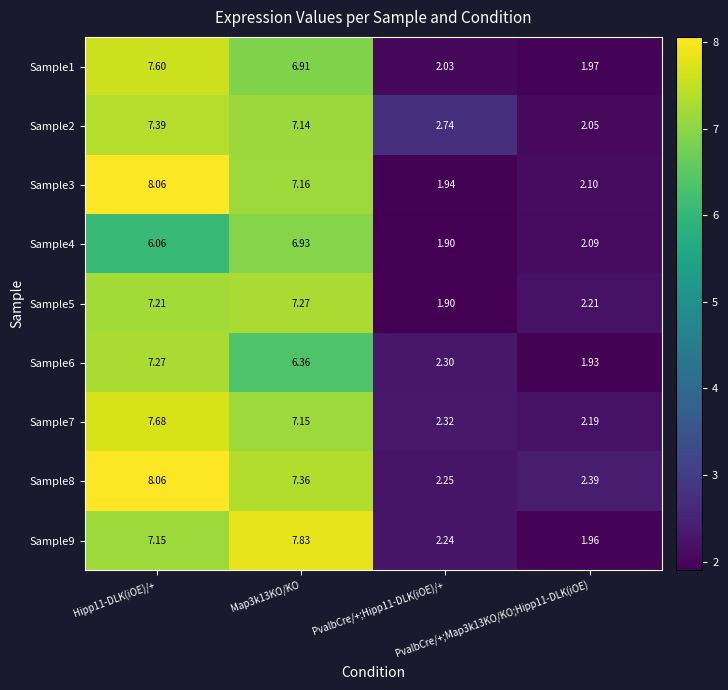

Reading left to right, what are all the values shown in this chart?

Sample1: Hipp11-DLK(iOE)/+=7.6	Map3k13KO/KO=6.9	PvalbCre/+;Hipp11-DLK(iOE)/+=2.0	PvalbCre/+;Map3k13KO/KO;Hipp11-DLK(iOE)=2.0
Sample2: Hipp11-DLK(iOE)/+=7.4	Map3k13KO/KO=7.1	PvalbCre/+;Hipp11-DLK(iOE)/+=2.7	PvalbCre/+;Map3k13KO/KO;Hipp11-DLK(iOE)=2.0
Sample3: Hipp11-DLK(iOE)/+=8.1	Map3k13KO/KO=7.2	PvalbCre/+;Hipp11-DLK(iOE)/+=1.9	PvalbCre/+;Map3k13KO/KO;Hipp11-DLK(iOE)=2.1
Sample4: Hipp11-DLK(iOE)/+=6.1	Map3k13KO/KO=6.9	PvalbCre/+;Hipp11-DLK(iOE)/+=1.9	PvalbCre/+;Map3k13KO/KO;Hipp11-DLK(iOE)=2.1
Sample5: Hipp11-DLK(iOE)/+=7.2	Map3k13KO/KO=7.3	PvalbCre/+;Hipp11-DLK(iOE)/+=1.9	PvalbCre/+;Map3k13KO/KO;Hipp11-DLK(iOE)=2.2
Sample6: Hipp11-DLK(iOE)/+=7.3	Map3k13KO/KO=6.4	PvalbCre/+;Hipp11-DLK(iOE)/+=2.3	PvalbCre/+;Map3k13KO/KO;Hipp11-DLK(iOE)=1.9
Sample7: Hipp11-DLK(iOE)/+=7.7	Map3k13KO/KO=7.2	PvalbCre/+;Hipp11-DLK(iOE)/+=2.3	PvalbCre/+;Map3k13KO/KO;Hipp11-DLK(iOE)=2.2
Sample8: Hipp11-DLK(iOE)/+=8.1	Map3k13KO/KO=7.4	PvalbCre/+;Hipp11-DLK(iOE)/+=2.2	PvalbCre/+;Map3k13KO/KO;Hipp11-DLK(iOE)=2.4
Sample9: Hipp11-DLK(iOE)/+=7.2	Map3k13KO/KO=7.8	PvalbCre/+;Hipp11-DLK(iOE)/+=2.2	PvalbCre/+;Map3k13KO/KO;Hipp11-DLK(iOE)=2.0